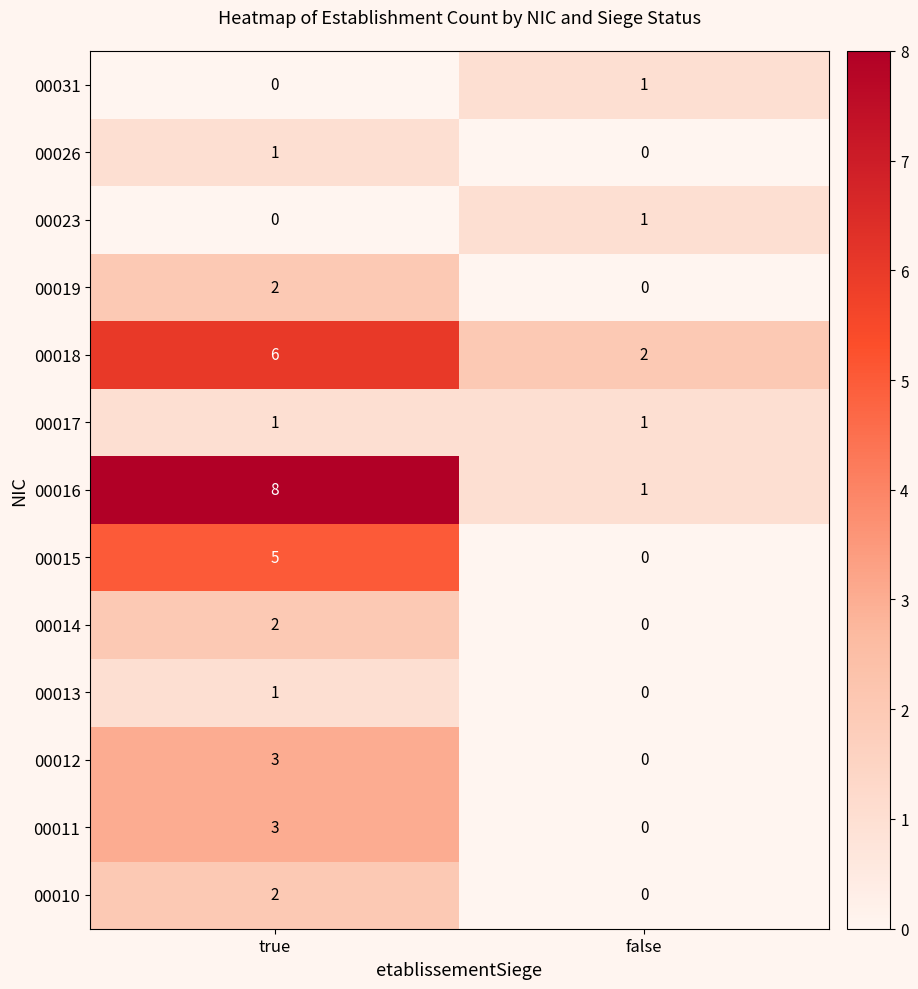

Reading right to left, extract all data points from this chart.

00031: false=1	true=0
00026: false=0	true=1
00023: false=1	true=0
00019: false=0	true=2
00018: false=2	true=6
00017: false=1	true=1
00016: false=1	true=8
00015: false=0	true=5
00014: false=0	true=2
00013: false=0	true=1
00012: false=0	true=3
00011: false=0	true=3
00010: false=0	true=2